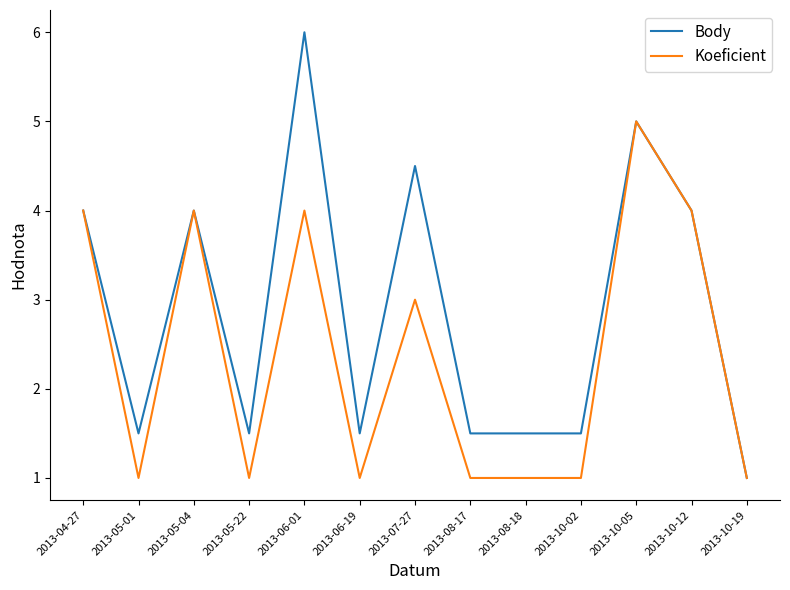

At which category does Koeficient reach its first local peak?

2013-05-04